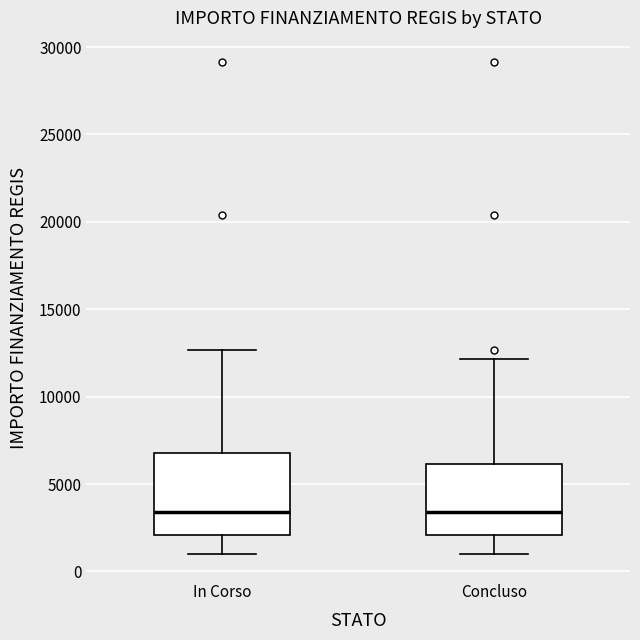

Reading left to right, read every box against the y-axis: the position of its median line, the range the box covers, and the ends of its whiskers. The values are not printed on the chart, so give them approximately, as read against the axis.

In Corso: median 3500, box 2000 to 7000, whiskers 1000 to 12500
Concluso: median 3500, box 2000 to 6000, whiskers 1000 to 12000